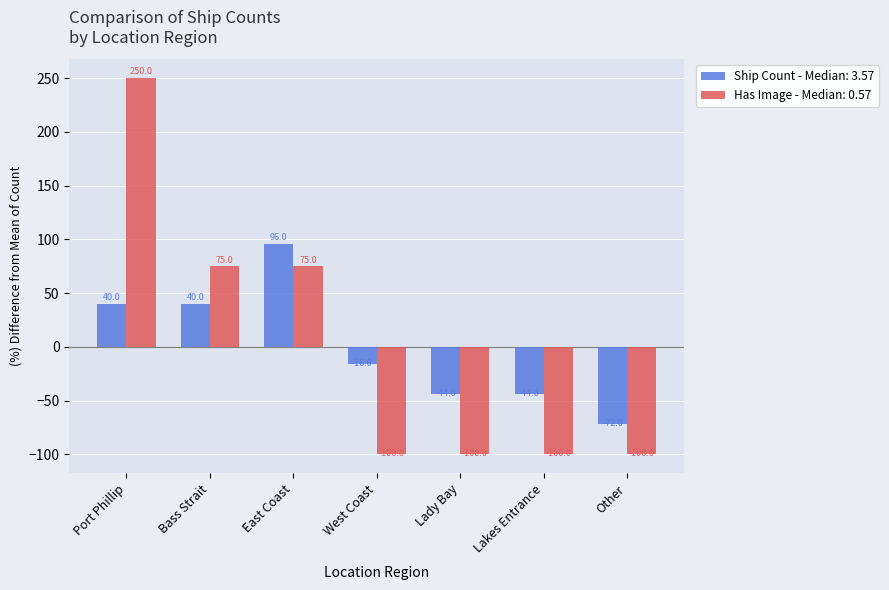

Which label corresponds to the largest value in the chart?

Port Phillip